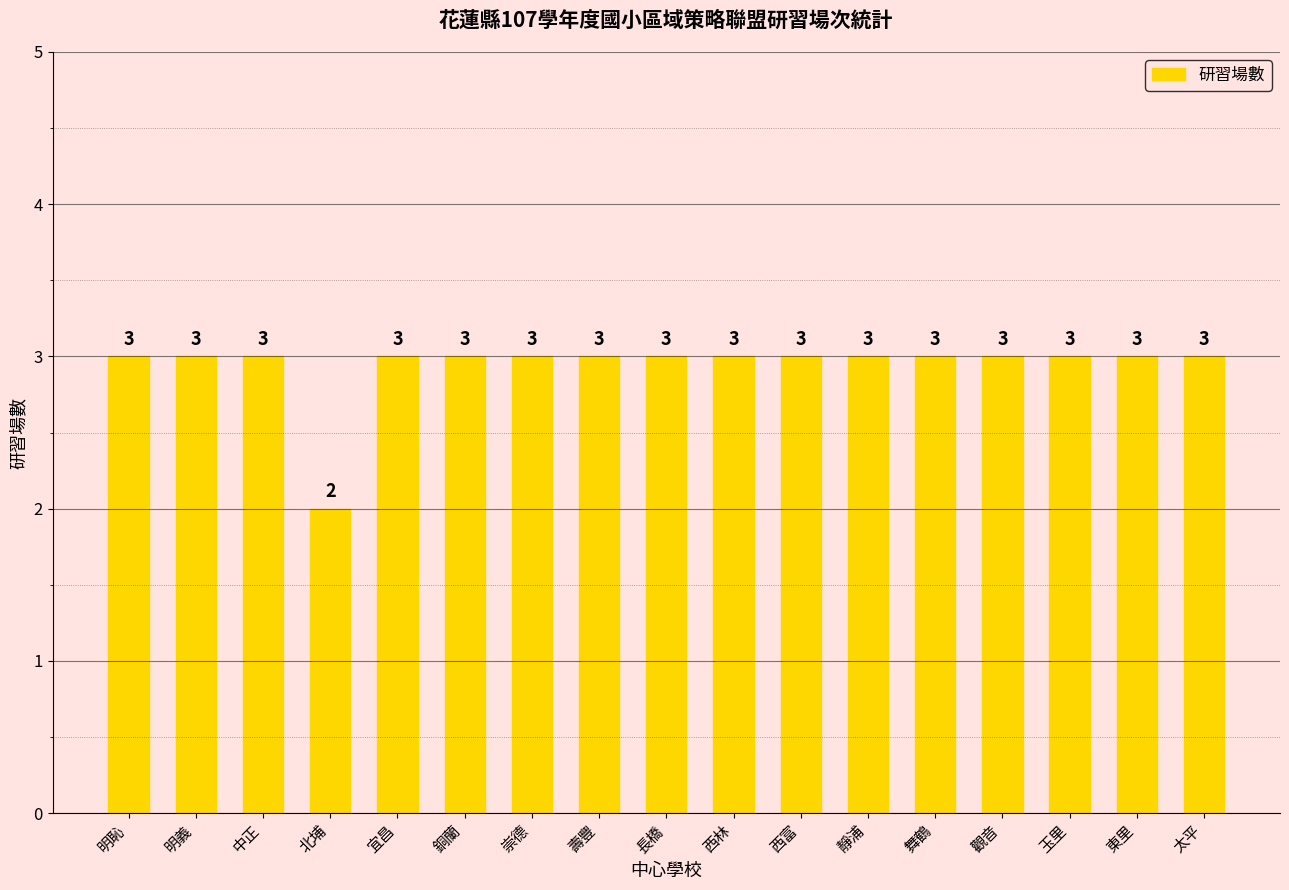

Reading right to left, list all the values displayed in this chart.

太平=3	東里=3	玉里=3	觀音=3	舞鶴=3	靜浦=3	西富=3	西林=3	長橋=3	壽豐=3	崇德=3	銅蘭=3	宜昌=3	北埔=2	中正=3	明義=3	明恥=3